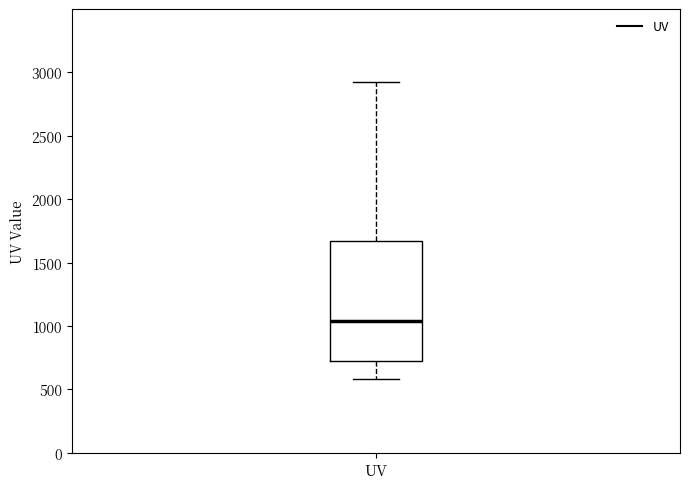

Read this box plot against the y-axis: the position of the median line, the range covered by the box, and the ends of both whiskers. The values are not printed on the chart, so give them approximately, as read against the axis.

median 1050, box 750 to 1650, whiskers 600 to 2950